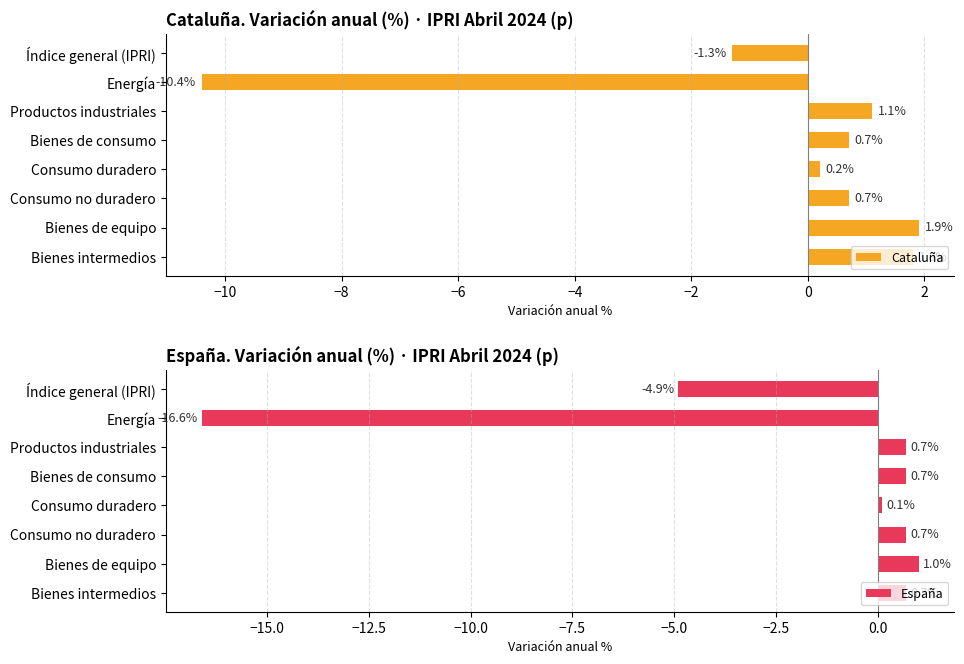

How many positive values does the España series have?

6